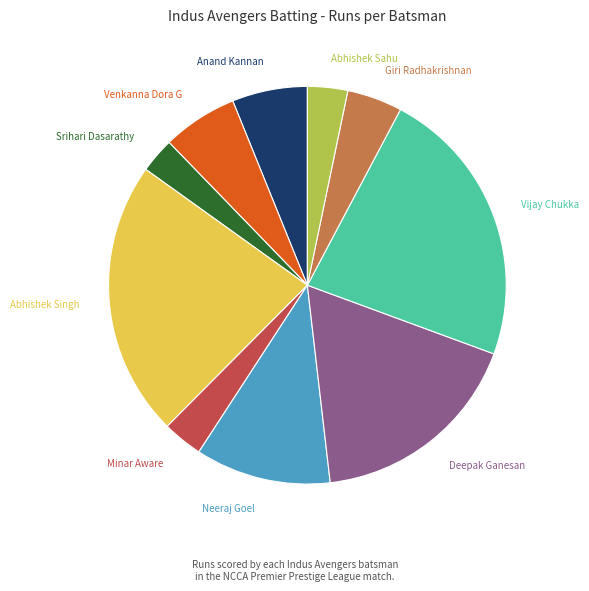

Does any single category account for the majority?

No